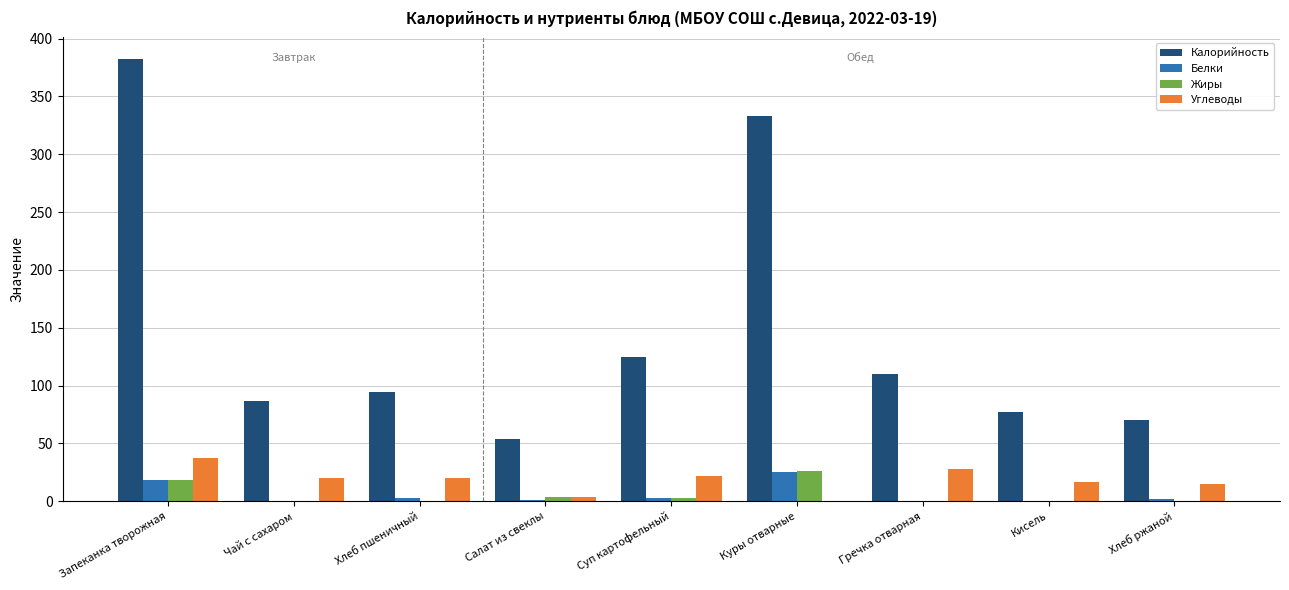

What is the average value of the Углеводы series?

18